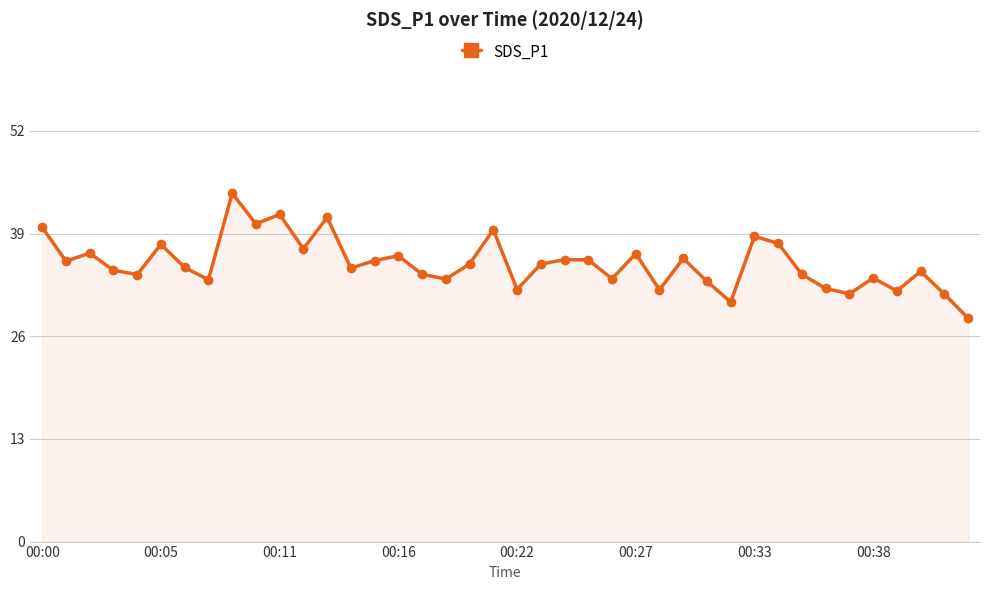

What is the value of the 30th point from the left?

30.3